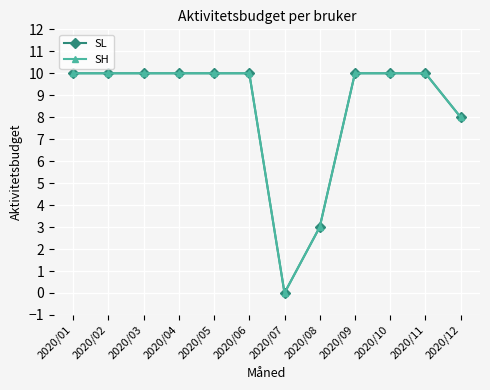

List the series in order of their peak value, lowest first.

SL, SH